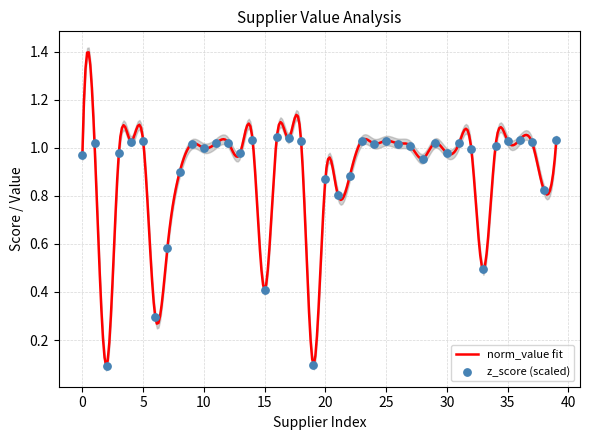

What is the change in value from 35 to 16?

+0.1